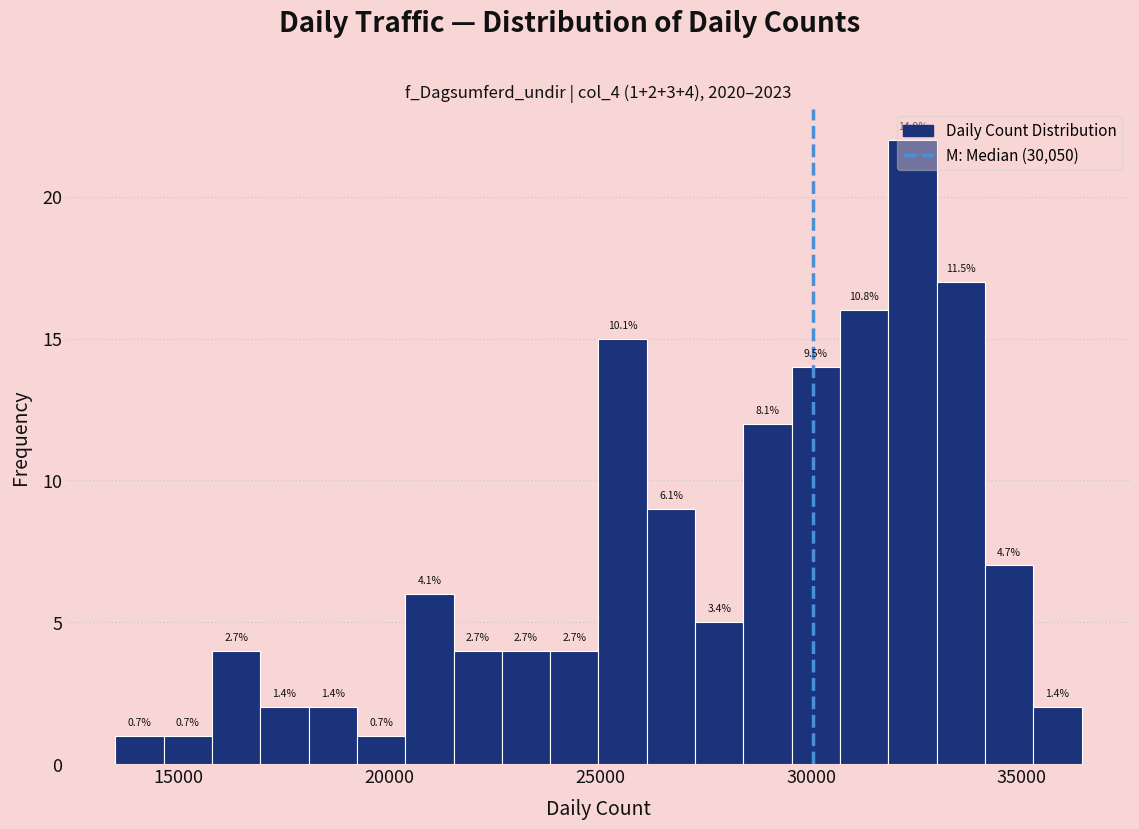

Read against the x-axis, roughly where is the centre of the tallest bar?

32500